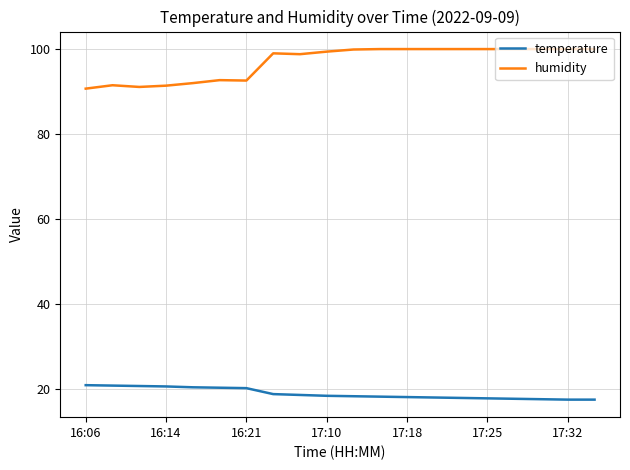

What is the highest value of the temperature series?

20.9